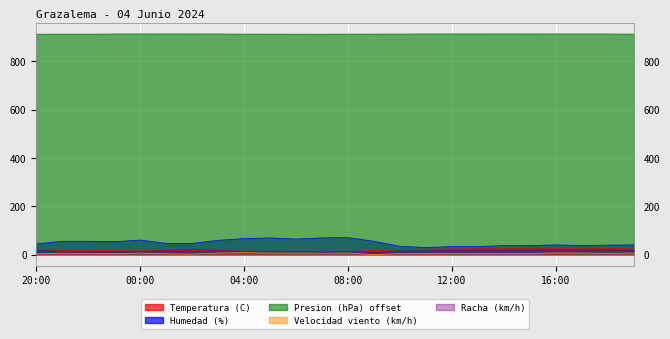

Is it true that Racha (km/h) equals 28.5 at 14:00?

False